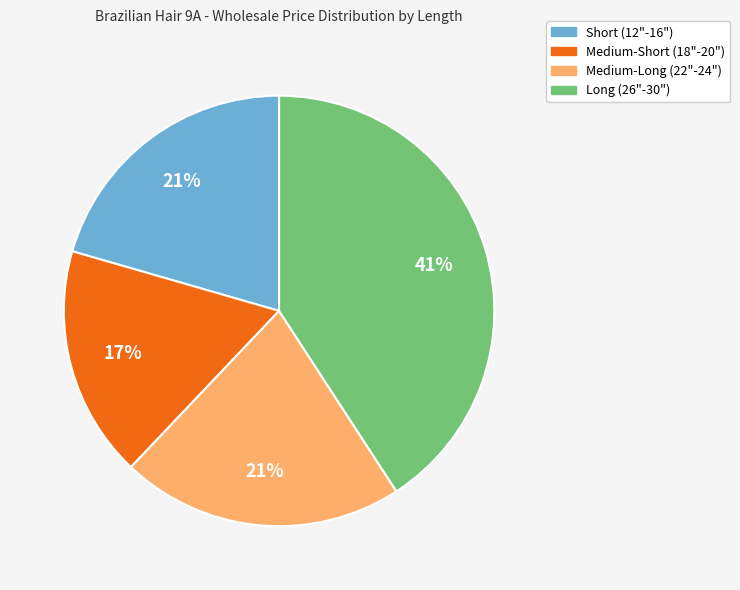

Is there a majority slice in this chart?

No